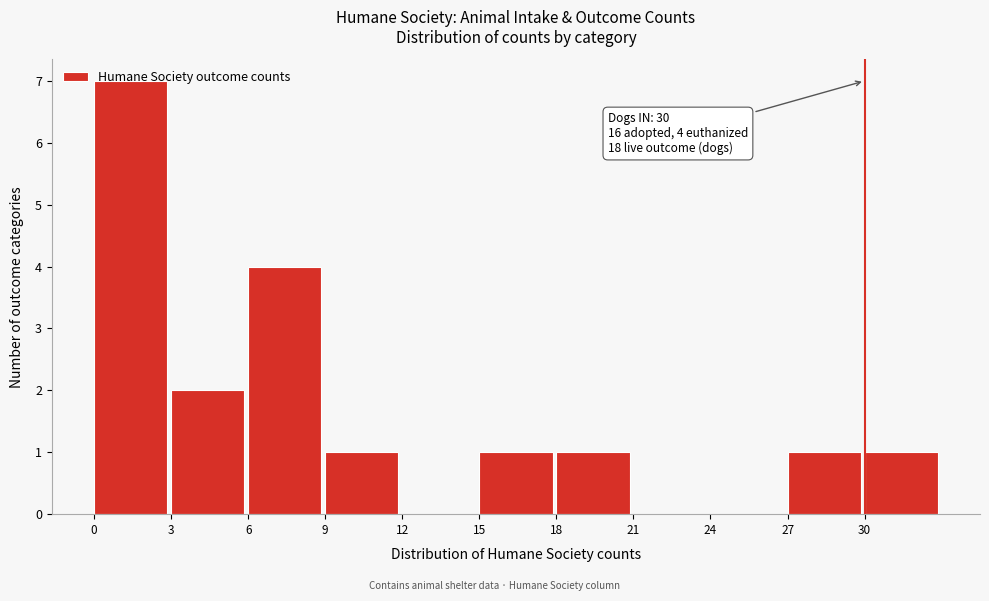

Over which range of the x-axis is the bar tallest?

0 to 3